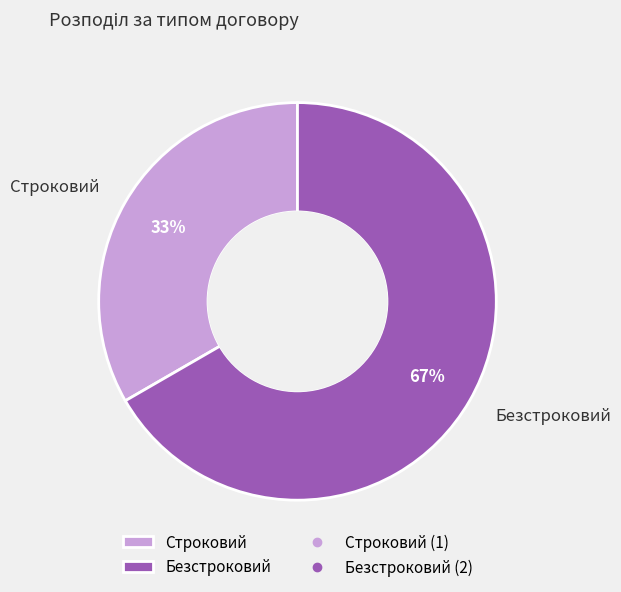

Rank the categories by value from highest to lowest.

Безстроковий, Строковий